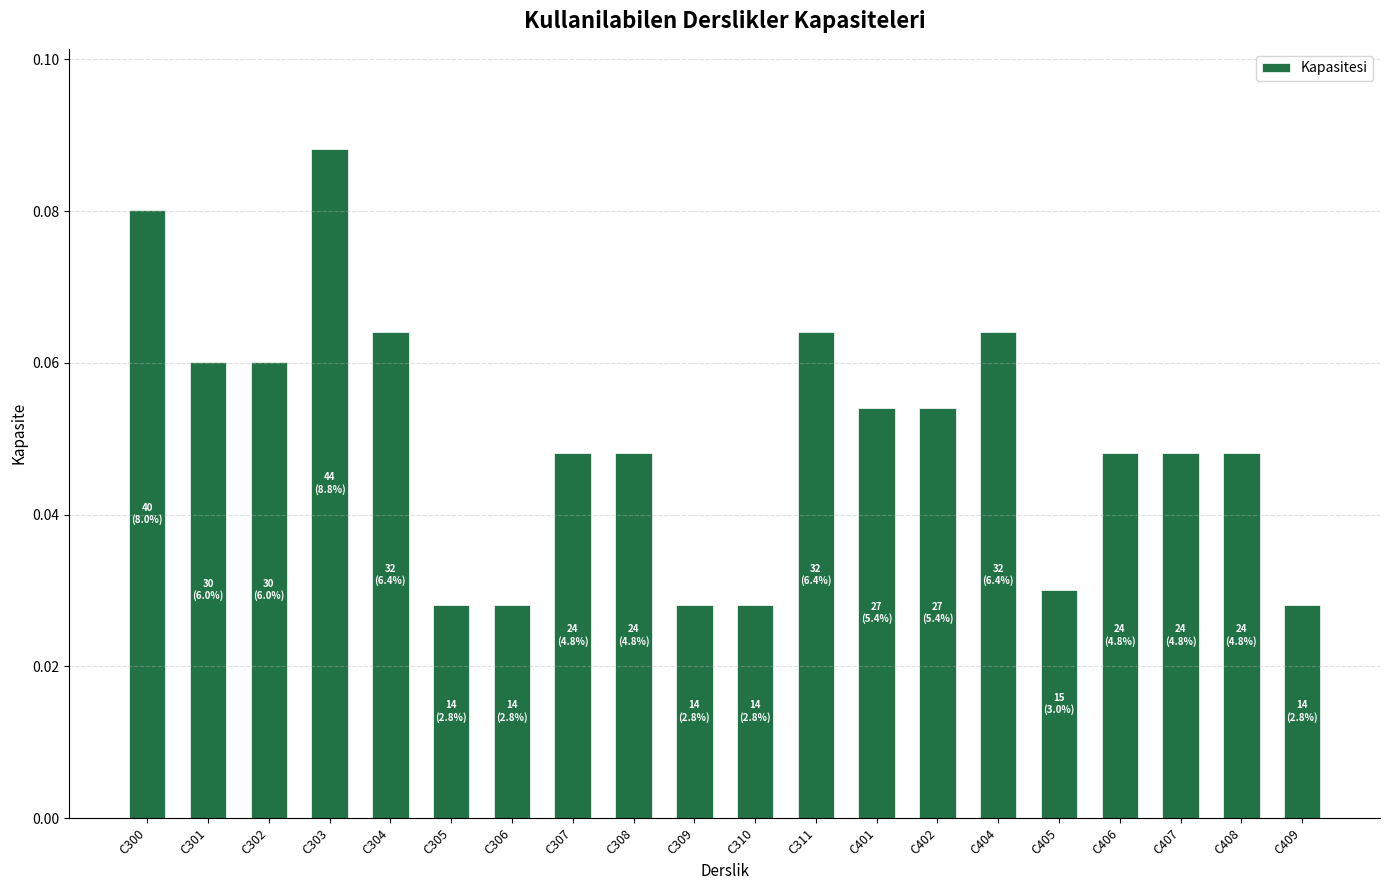

Which has a higher value, C404 or C306?

C404